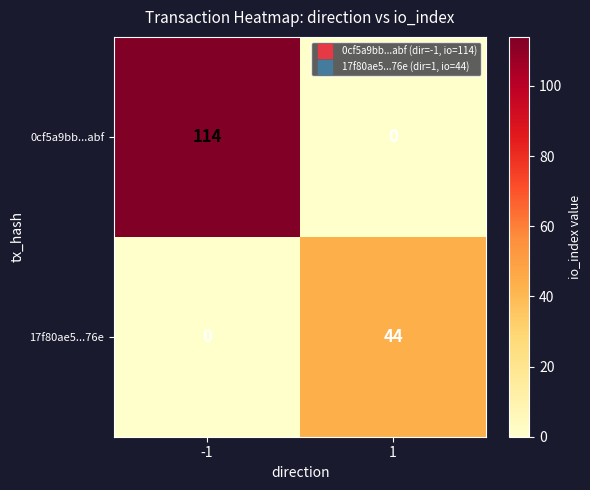

Reading right to left, what are all the values shown in this chart?

0cf5a9bb...abf: 0	114
17f80ae5...76e: 44	0